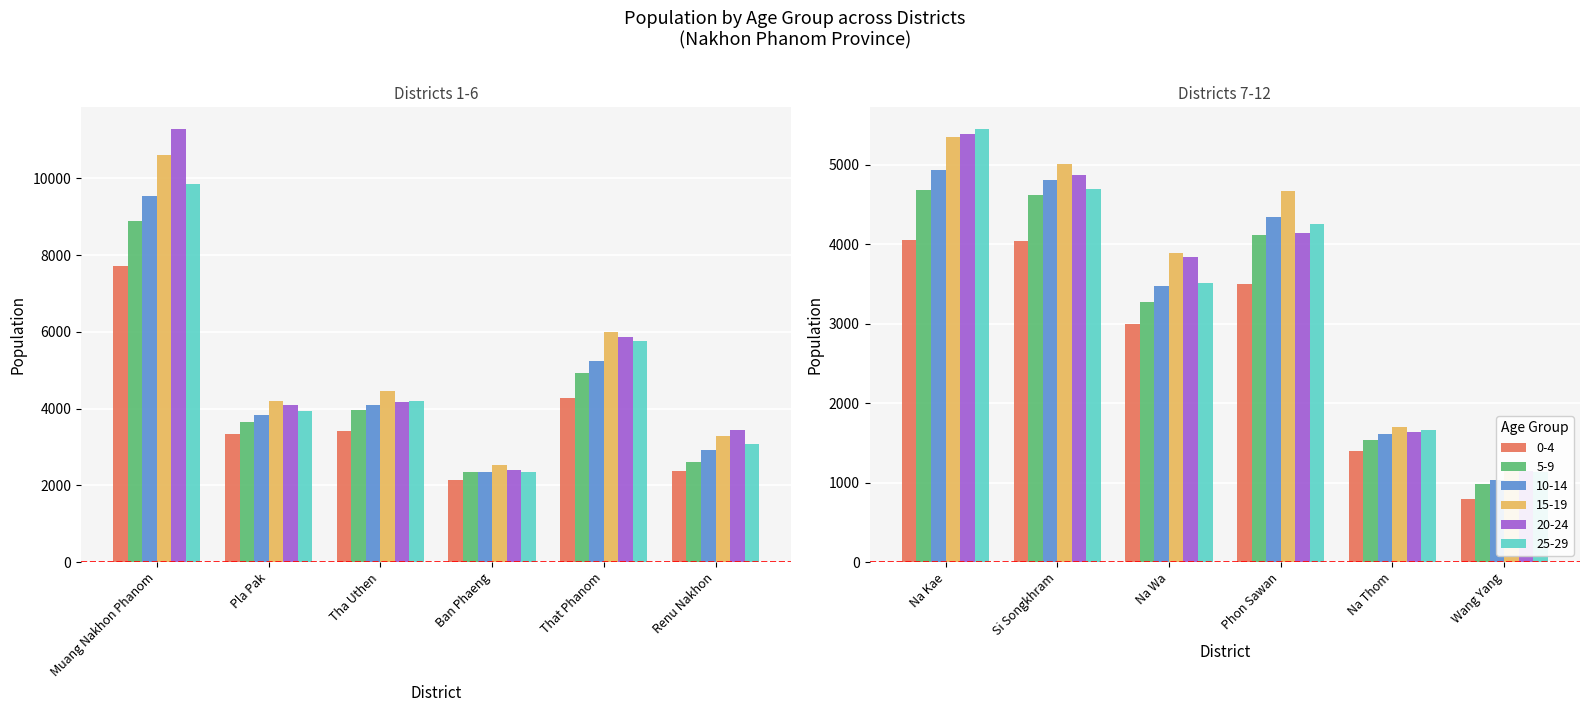

Which series has the largest total across all categories?

15-19